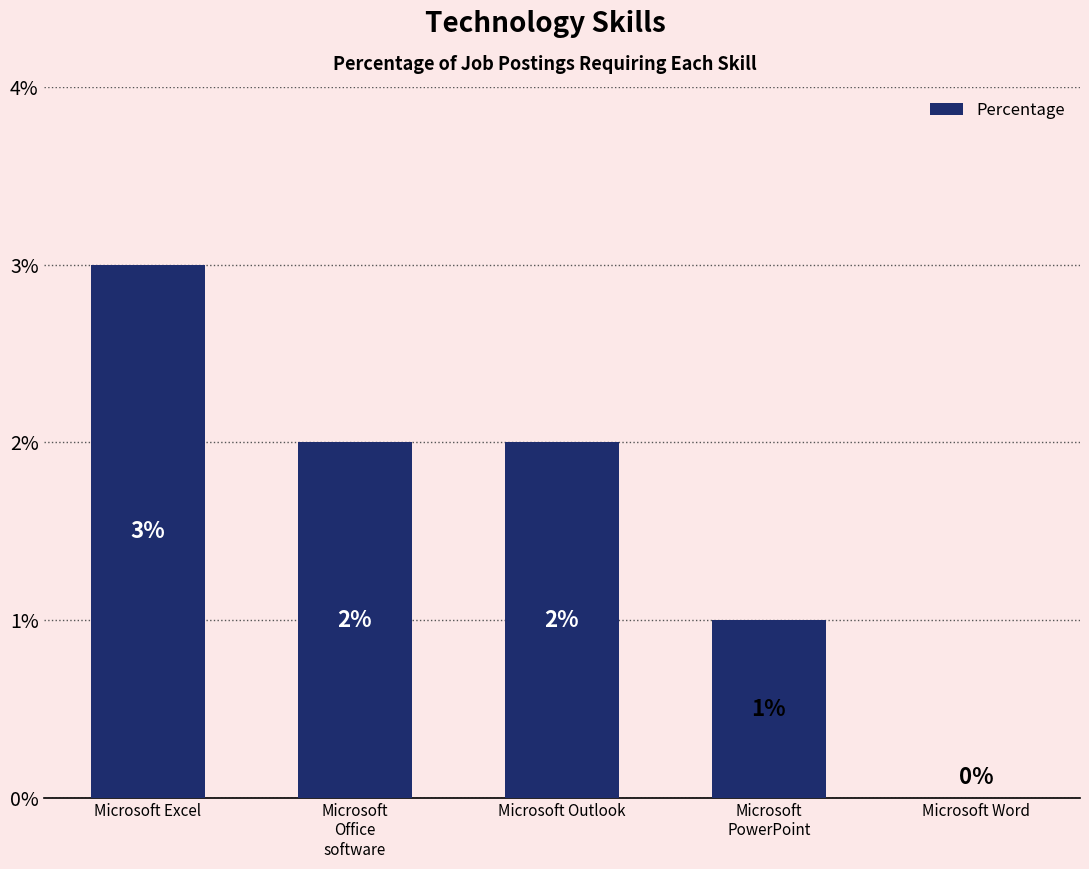

Are the bars horizontal?

No